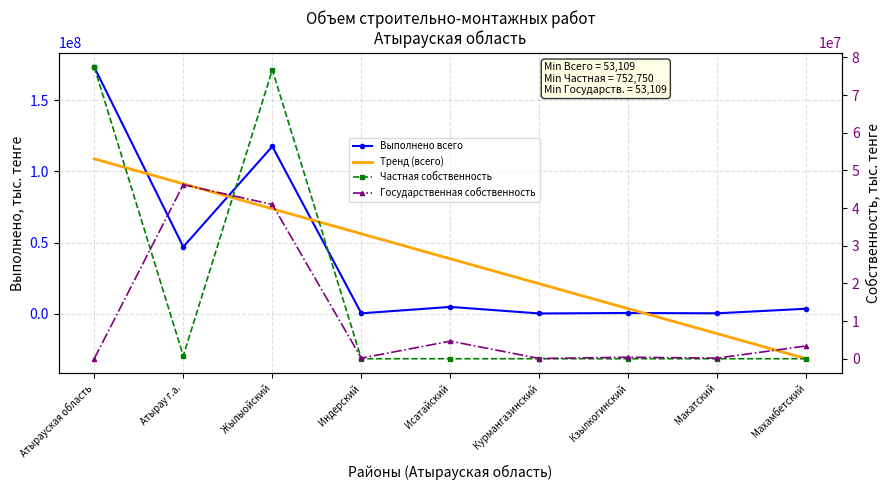

The Тренд (всего) series shows 91314600.5 at Атырау г.а.. True or false?

True